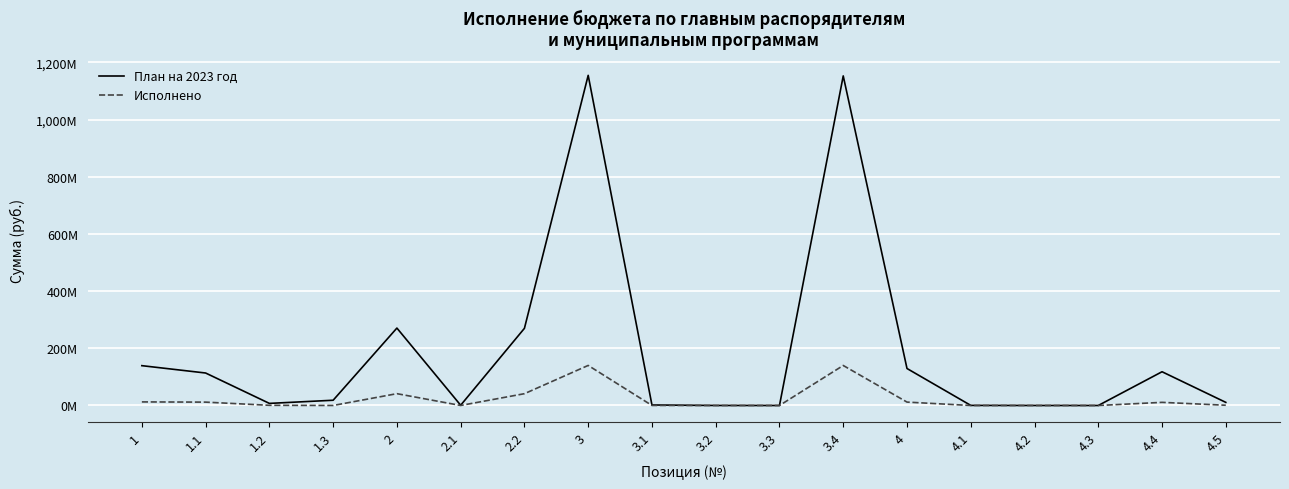

What are all the series names shown in the legend?

План на 2023 год, Исполнено